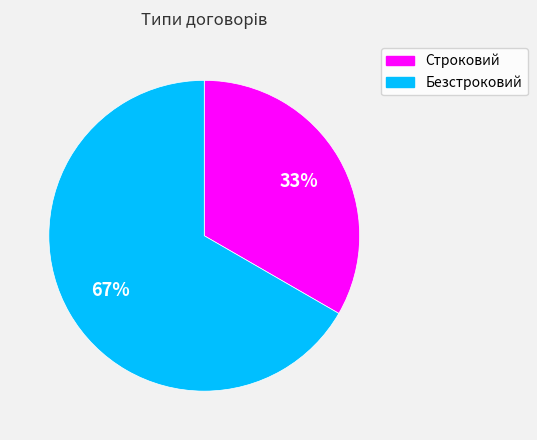

Do Строковий and Безстроковий together represent more than half of the pie?

Yes